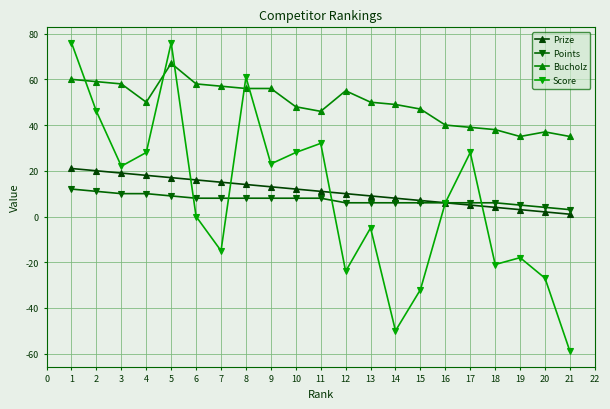

True or false: Prize and Bucholz intersect in this chart.

False